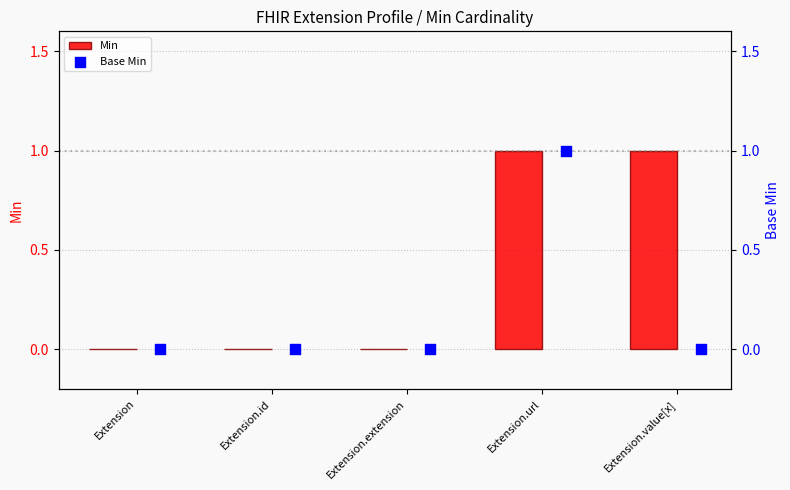

Which series has the widest spread of Y values?

Min